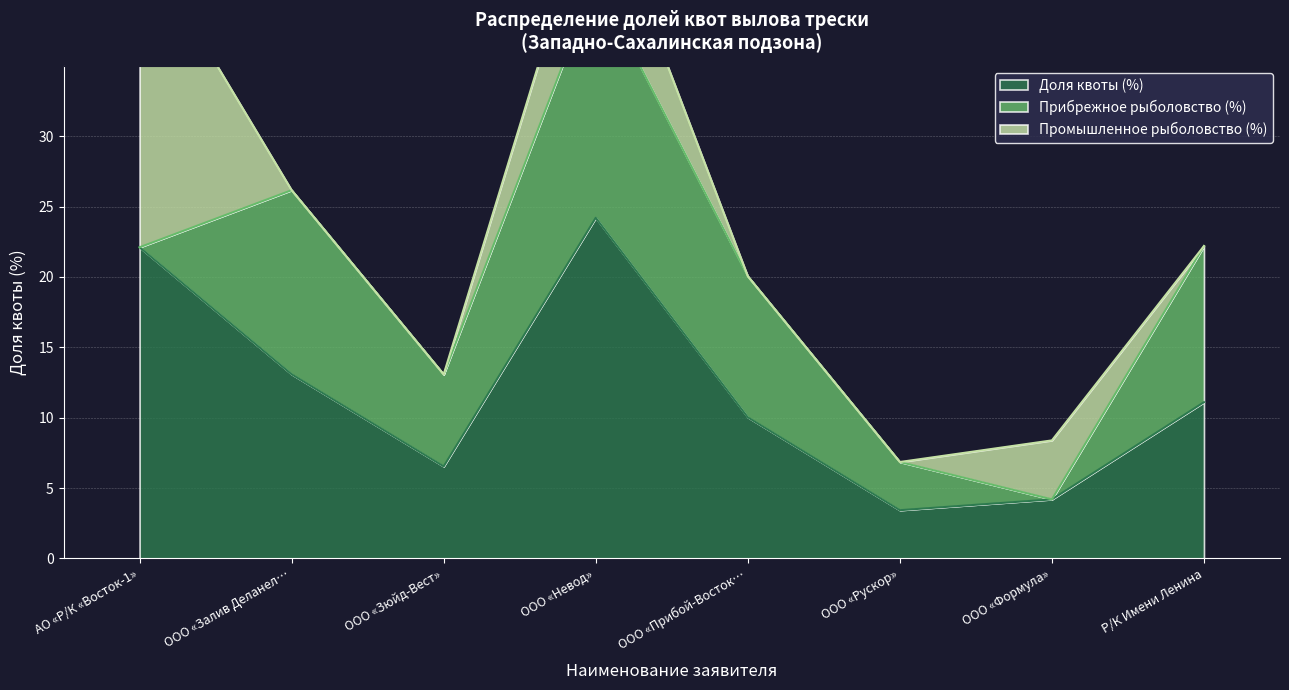

Is the value of Промышленное рыболовство (%) at АО «Р/К «Восток-1» greater than the value of Прибрежное рыболовство (%) at АО «Р/К «Восток-1»?

Yes